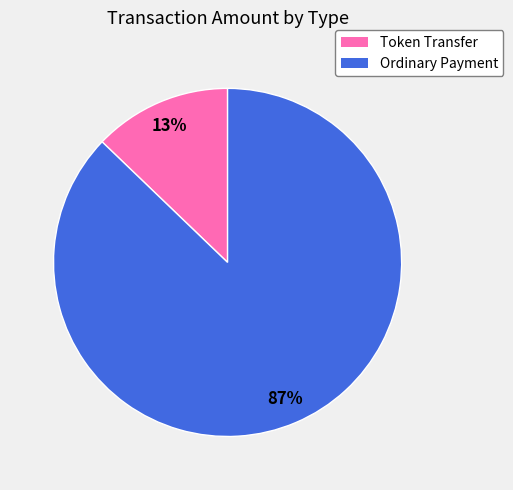

Rank the categories by value from lowest to highest.

Token Transfer, Ordinary Payment